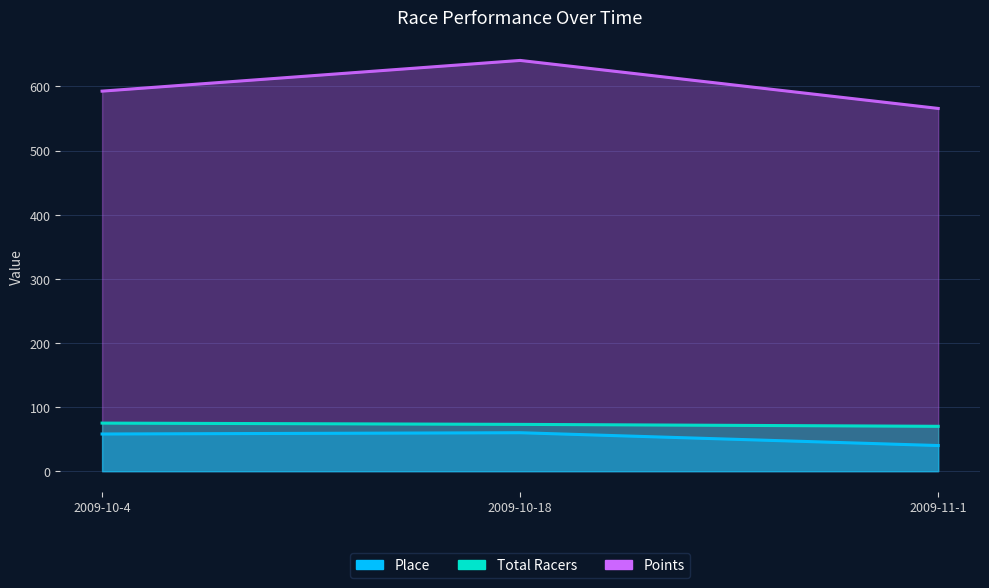

True or false: Total Racers has a value of 108.5 at 2009-11-1.

False